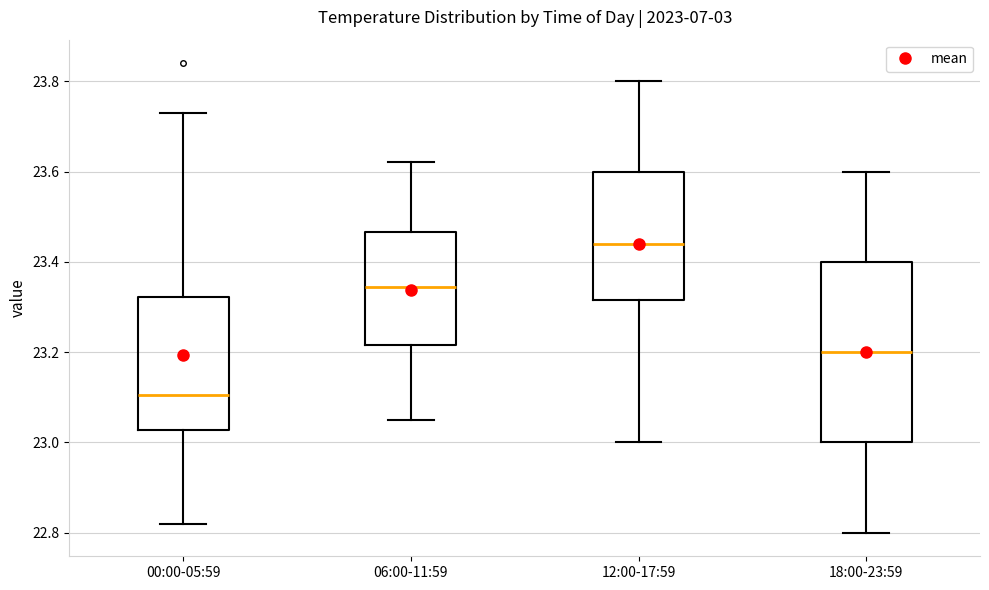

Reading left to right, transcribe this box plot: for each box, give where its median line is, the range the box spans, and where its two whiskers end, as read against the y-axis. The values are not printed on the chart, so give them approximately, as read against the axis.

00:00-05:59: median 23.10, box 23.02 to 23.32, whiskers 22.82 to 23.74
06:00-11:59: median 23.34, box 23.22 to 23.46, whiskers 23.06 to 23.62
12:00-17:59: median 23.44, box 23.32 to 23.60, whiskers 23.00 to 23.80
18:00-23:59: median 23.20, box 23.00 to 23.40, whiskers 22.80 to 23.60